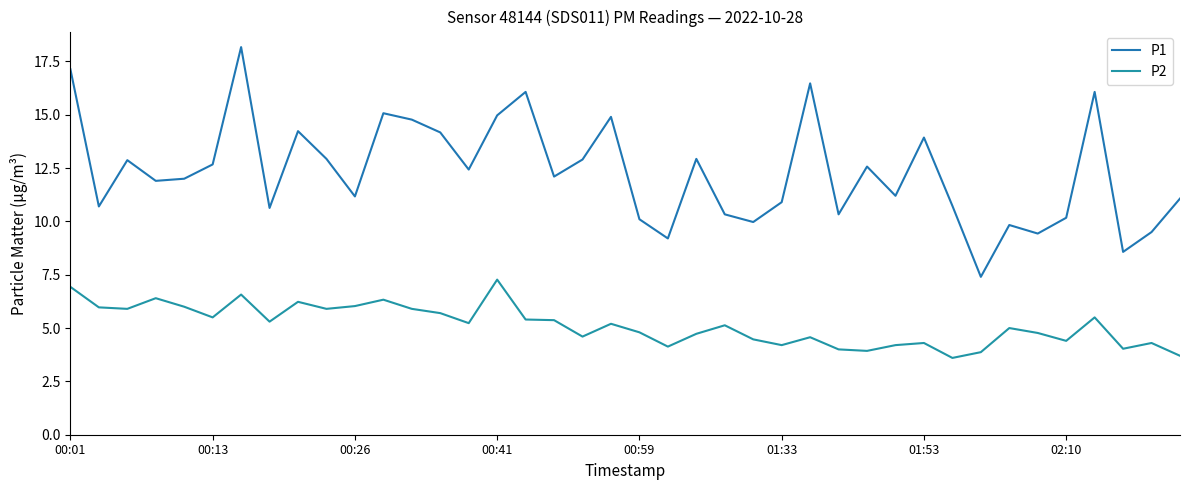

In P2, how many points are lower than both neighbors (excluding endpoints)?

12